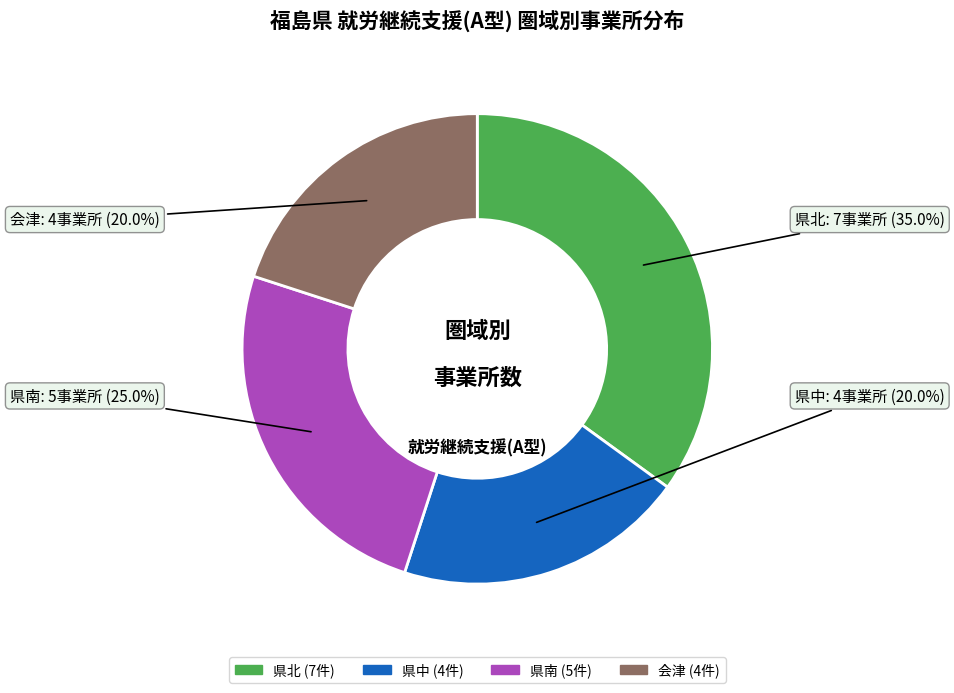

What is the largest slice in the pie chart?

県北